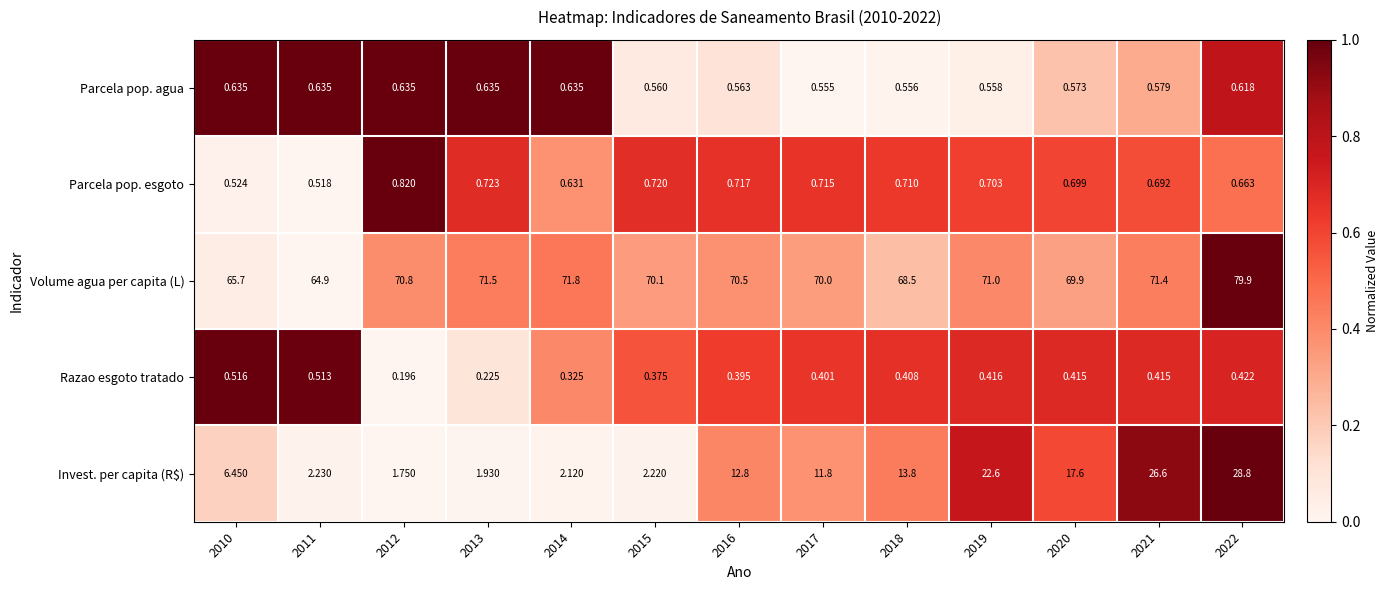

What is the spread (max minus min) of values at 2015?

69.7